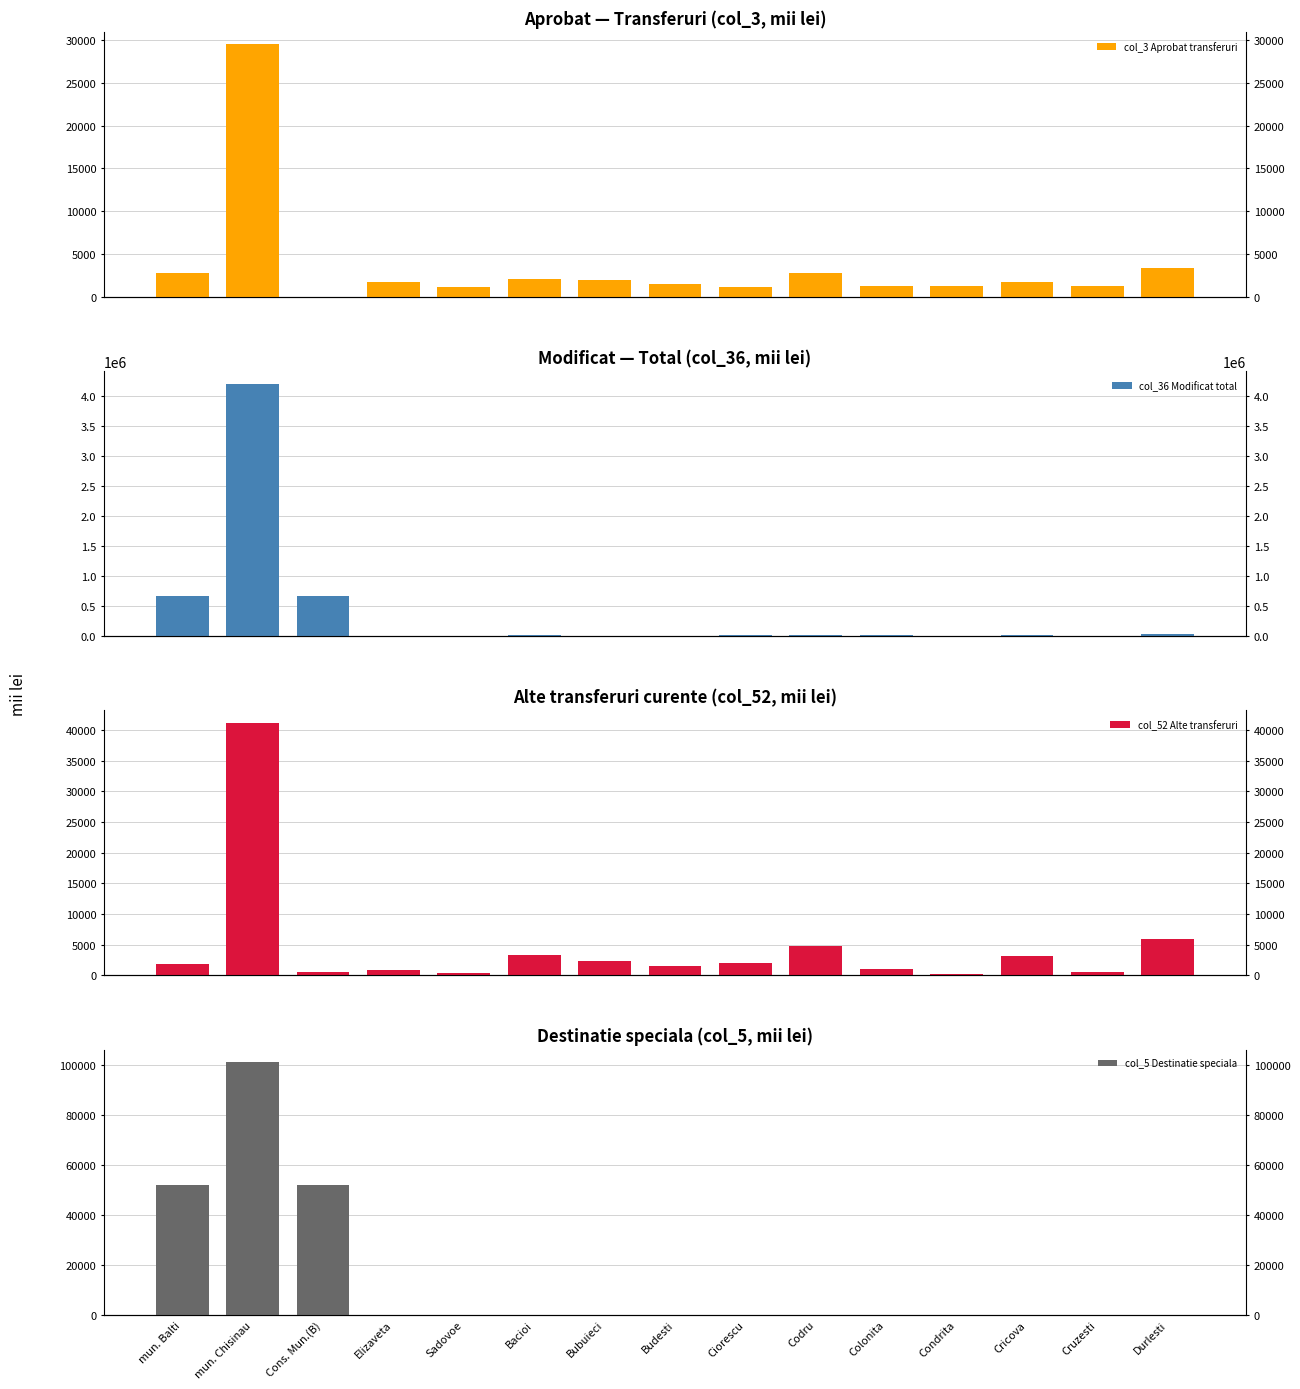

What is the approximate value of col_36 Modificat total at Codru?

12013.2